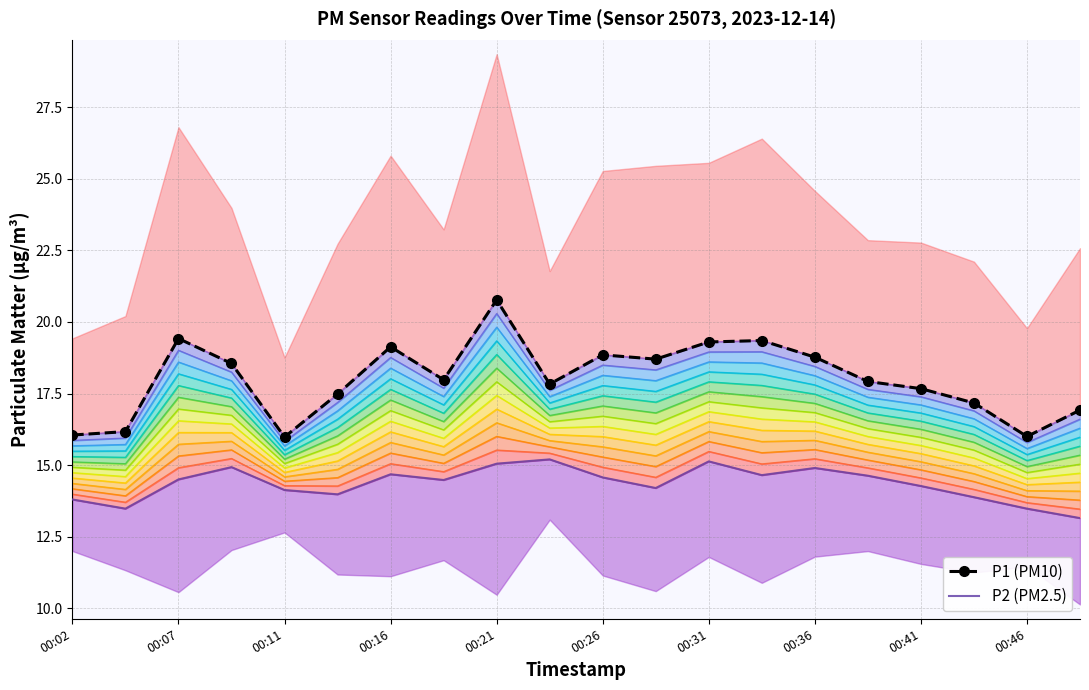

What is the maximum value for P1 (PM10)?

20.8